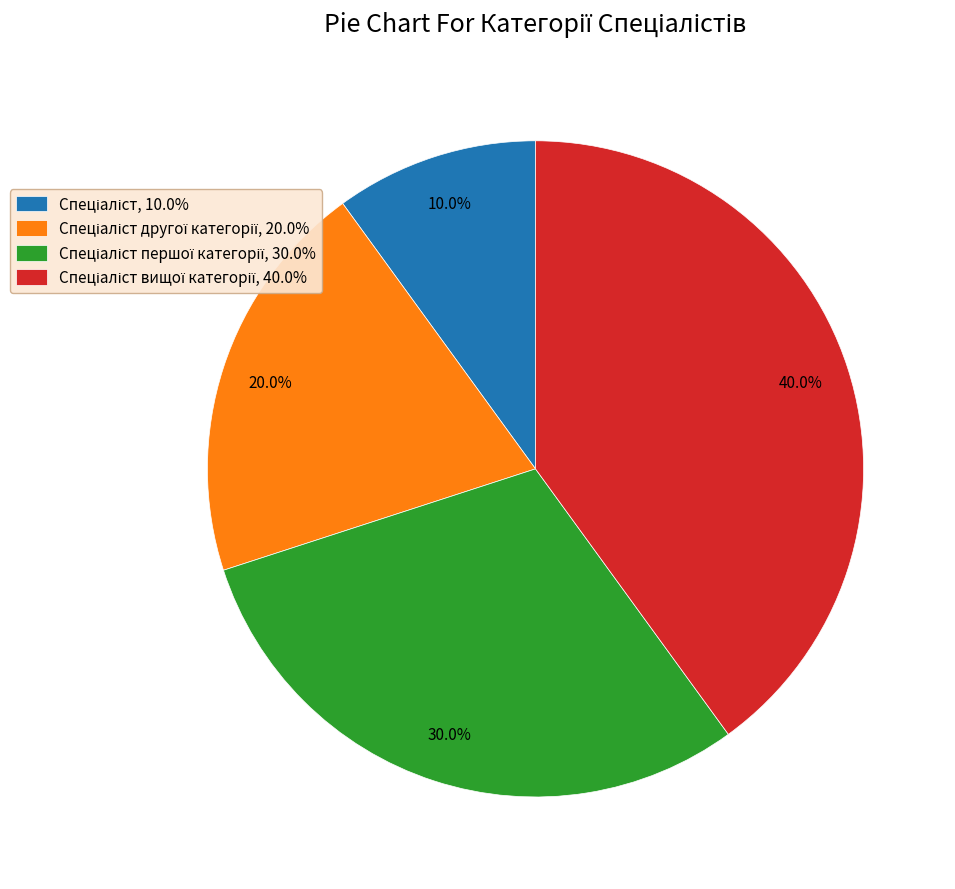

Count the number of slices in the pie.

4